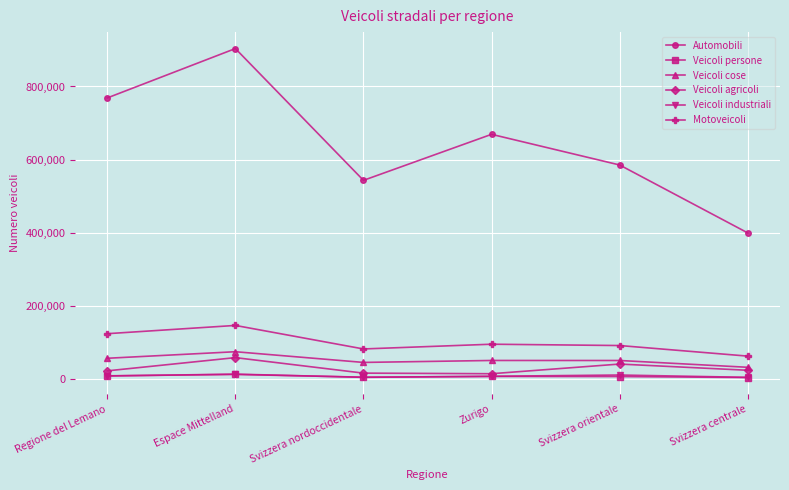

At which category is the sum across all series the highest?

Espace Mittelland